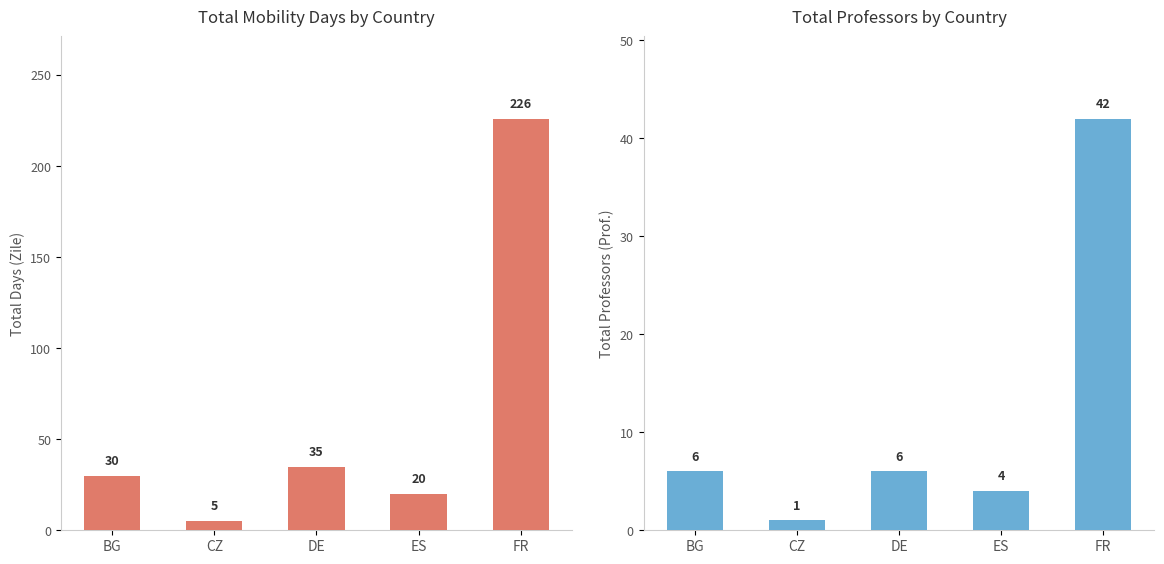

At how many categories does at least one series exceed 148?

1